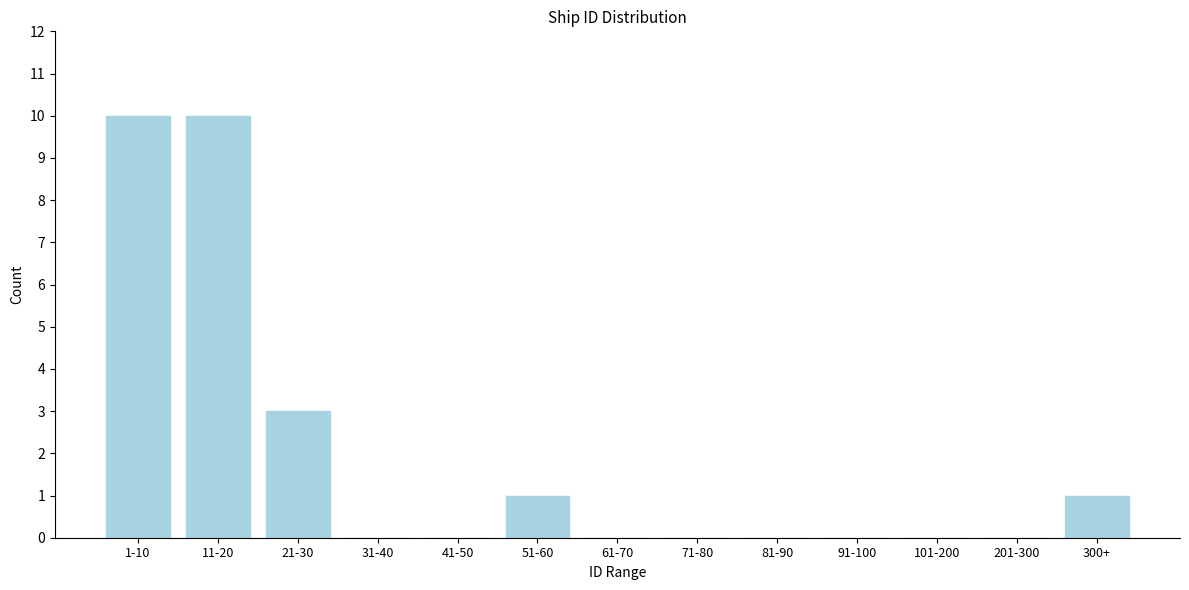

Reading left to right, transcribe all the data shown in this chart.

1-10=10	11-20=10	21-30=3	31-40=0	41-50=0	51-60=1	61-70=0	71-80=0	81-90=0	91-100=0	101-200=0	201-300=0	300+=1